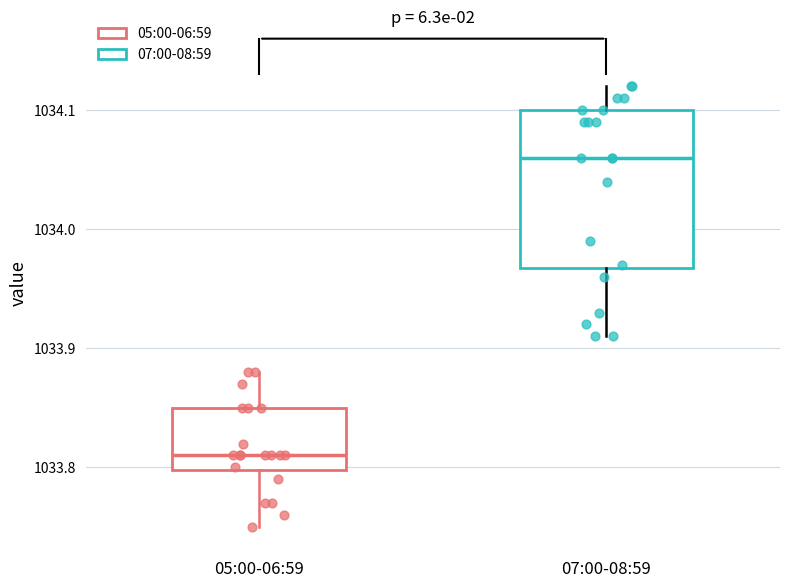

Where is the lower edge of the box for 07:00-08:59 on the y-axis? The values are not printed on the chart, so give them approximately, as read against the axis.

1033.97